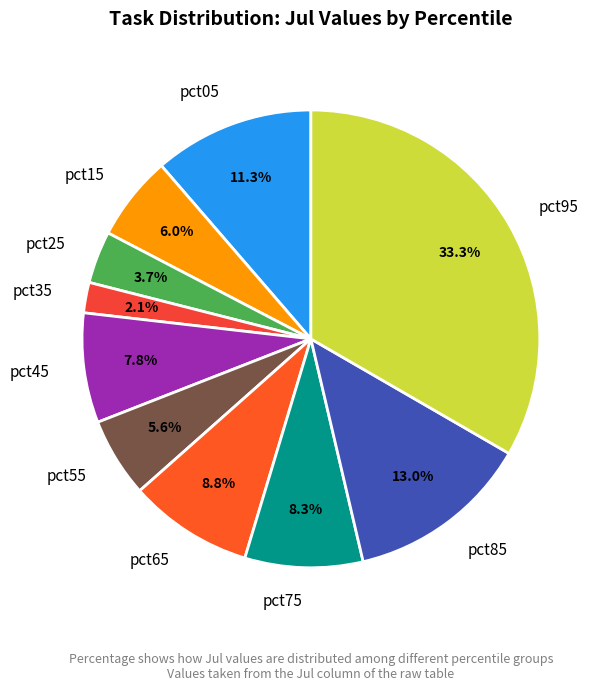

Is the sum of pct85 and pct45 greater than half?

No